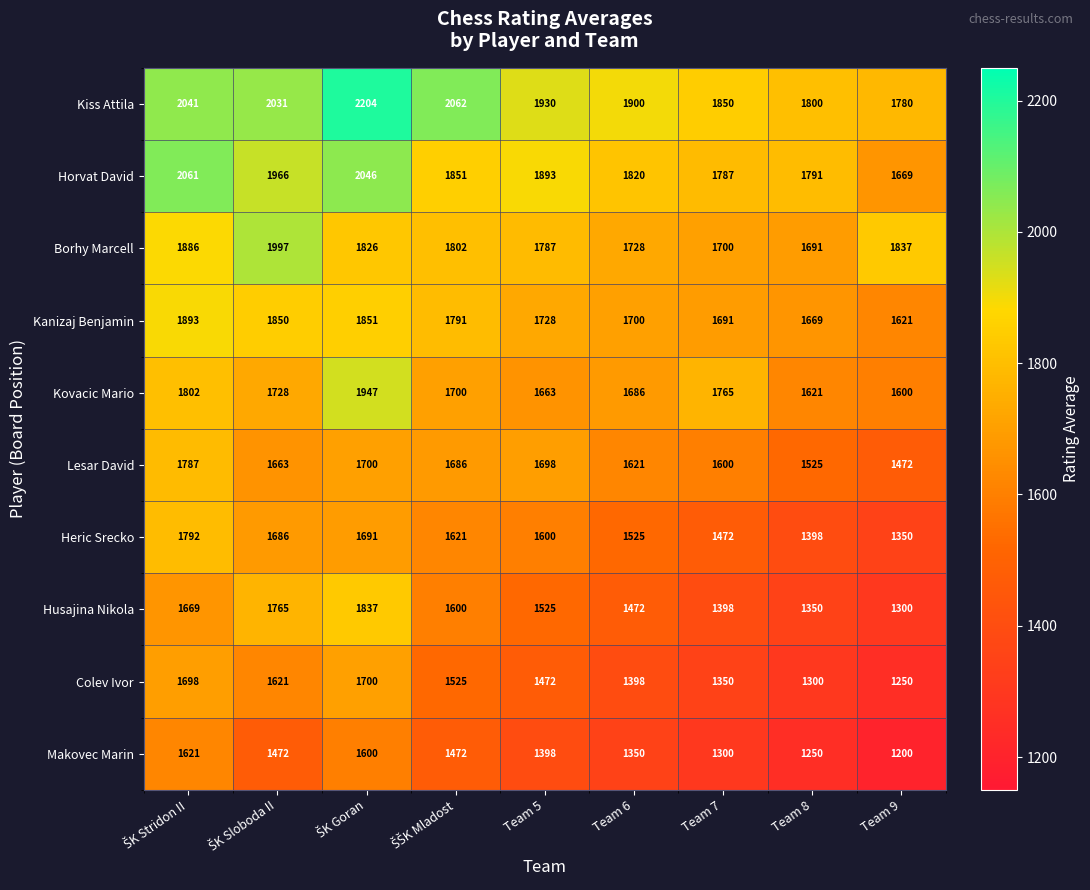

The Horvat David series shows 2369 at Team 9. True or false?

False